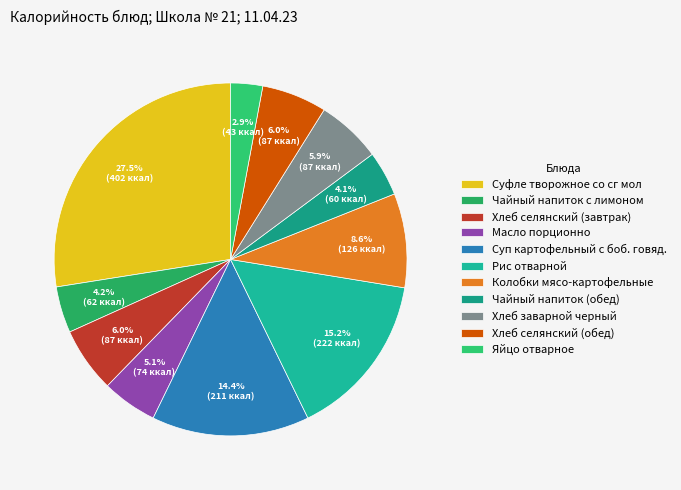

To the nearest percent, what is the difference between the largest and smallest slice percentages?

25%